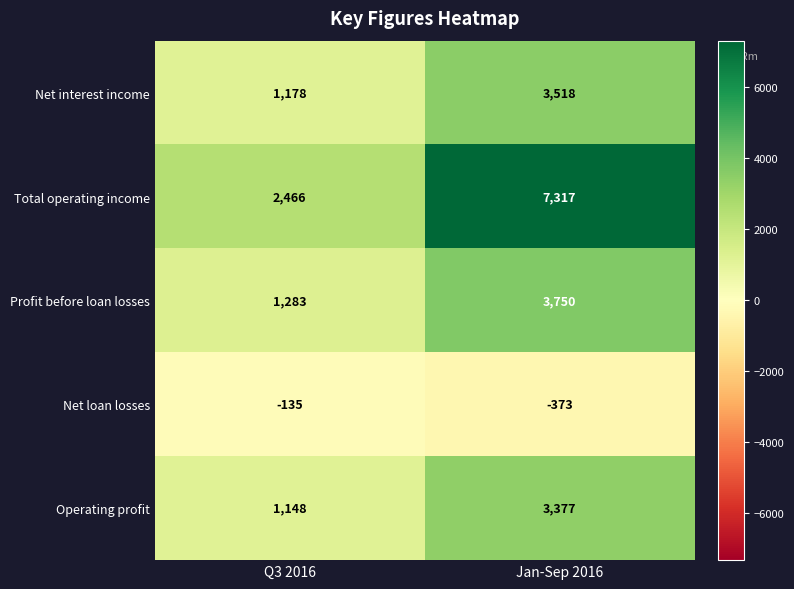

What is the difference between the maximum and minimum values in the Operating profit series?

2229